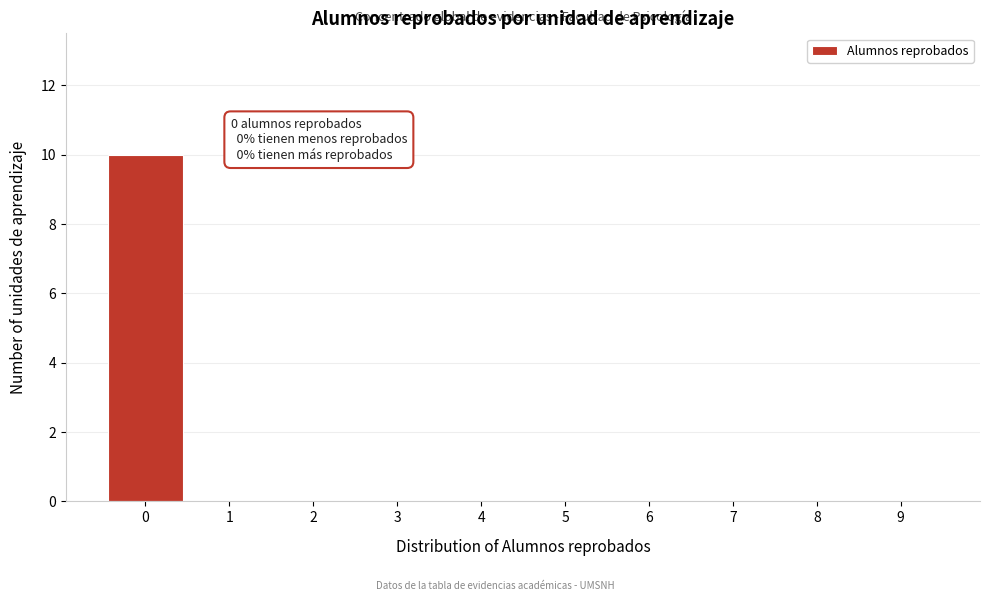

Reading right to left, what are all the values shown in this chart?

9=0	8=0	7=0	6=0	5=0	4=0	3=0	2=0	1=0	0=10